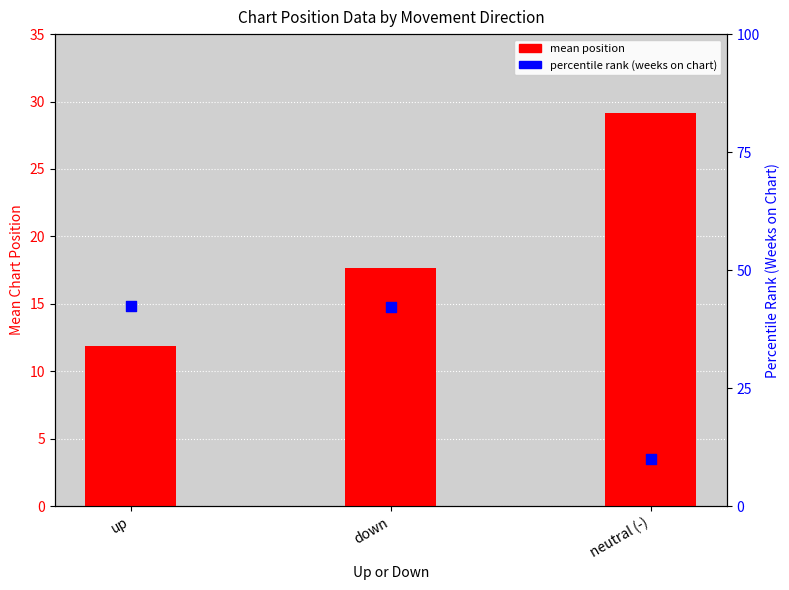

Which series contains the highest Y value?

percentile rank (weeks on chart)